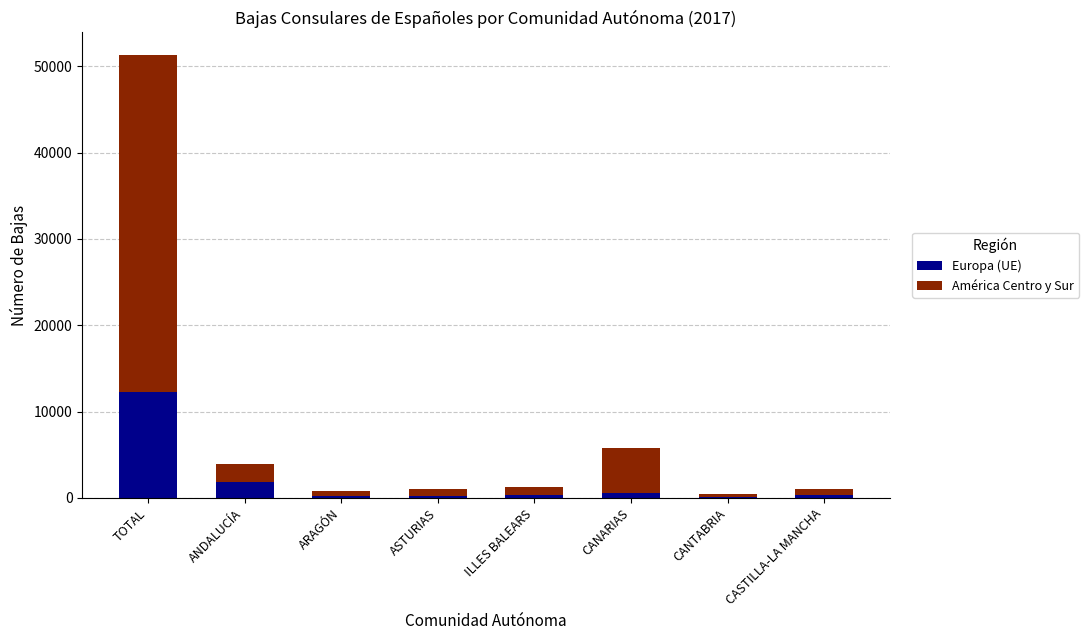

What is the total value across all series at ANDALUCÍA?

3915